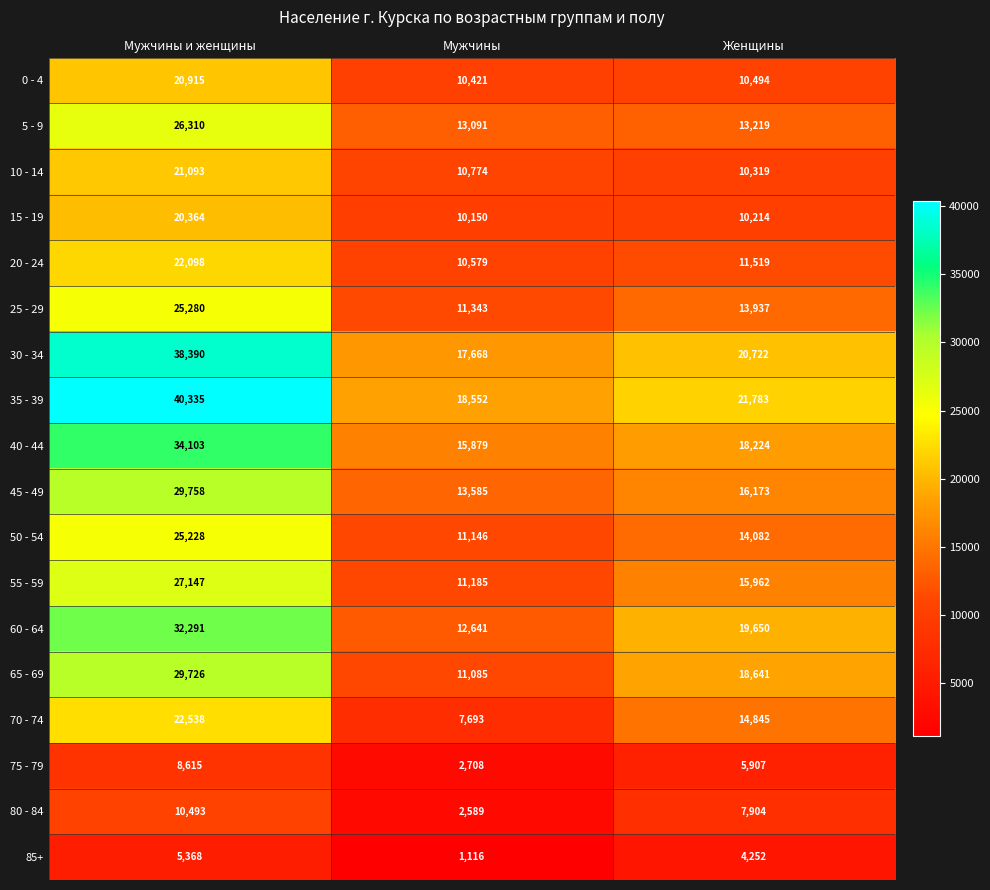

List the labels in order of 55 - 59 value, smallest first.

Мужчины, Женщины, Мужчины и женщины